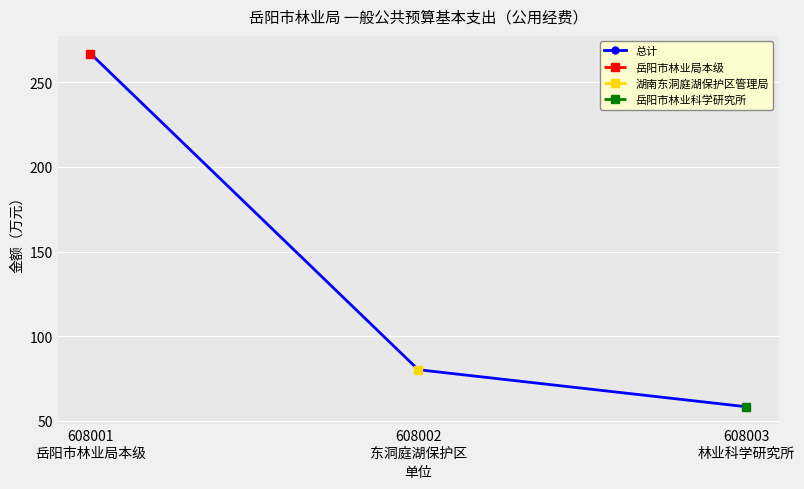

The 总计 series shows 171.5 at 608001
岳阳市林业局本级. True or false?

False